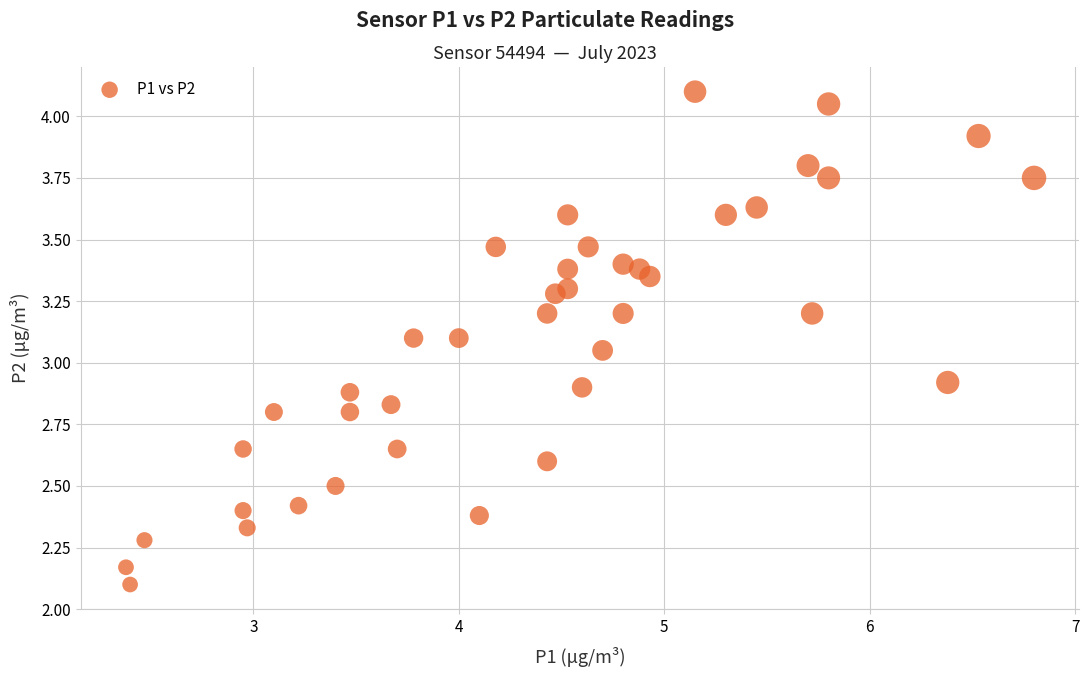

What is the range of Y values (max minus min)?

2.0